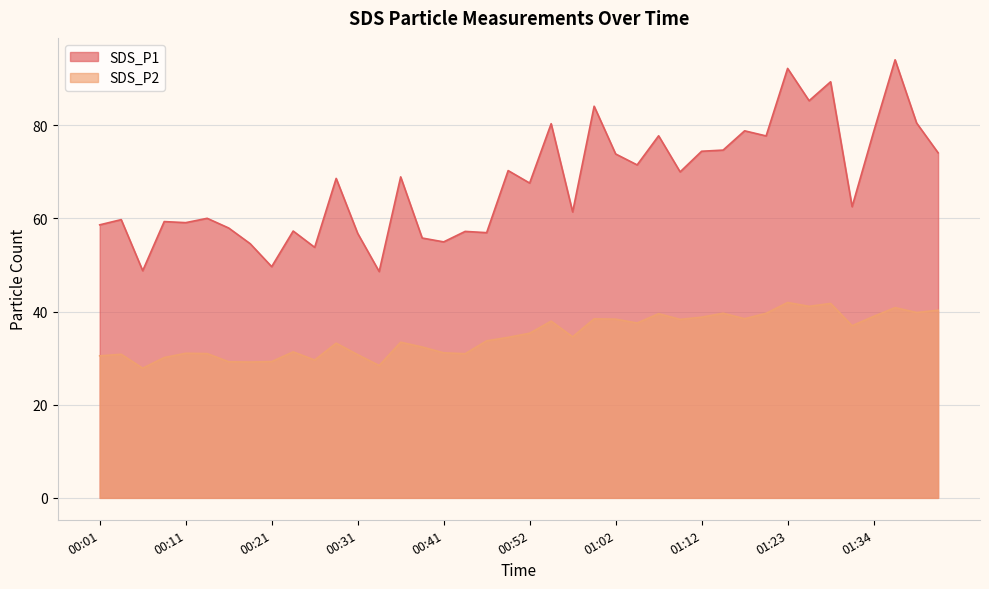

True or false: SDS_P1 and SDS_P2 cross at least once.

False